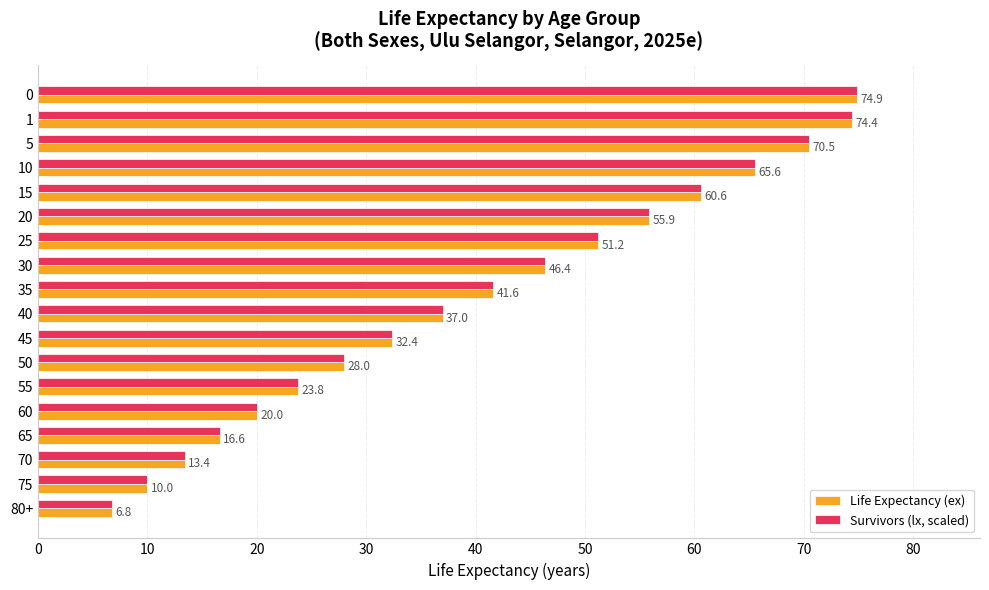

What is the difference between the second highest and second lowest values in the Survivors (lx, scaled) series?

64.4